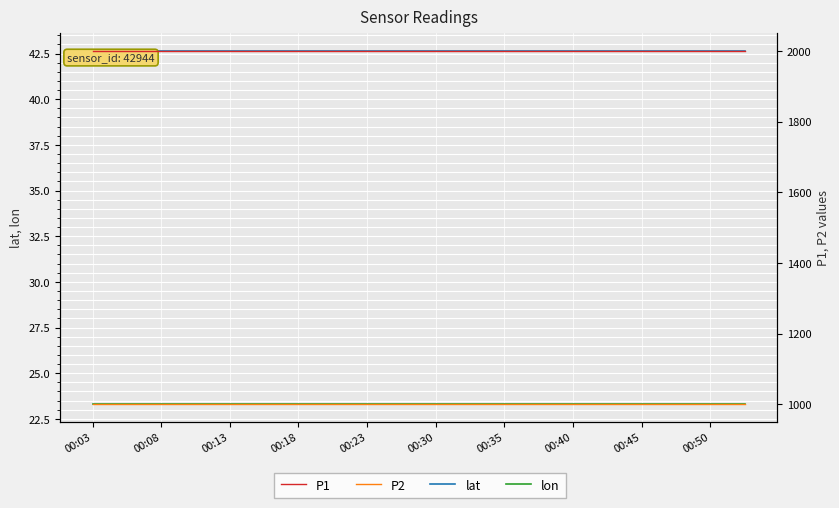

What position from the left is 13?

14